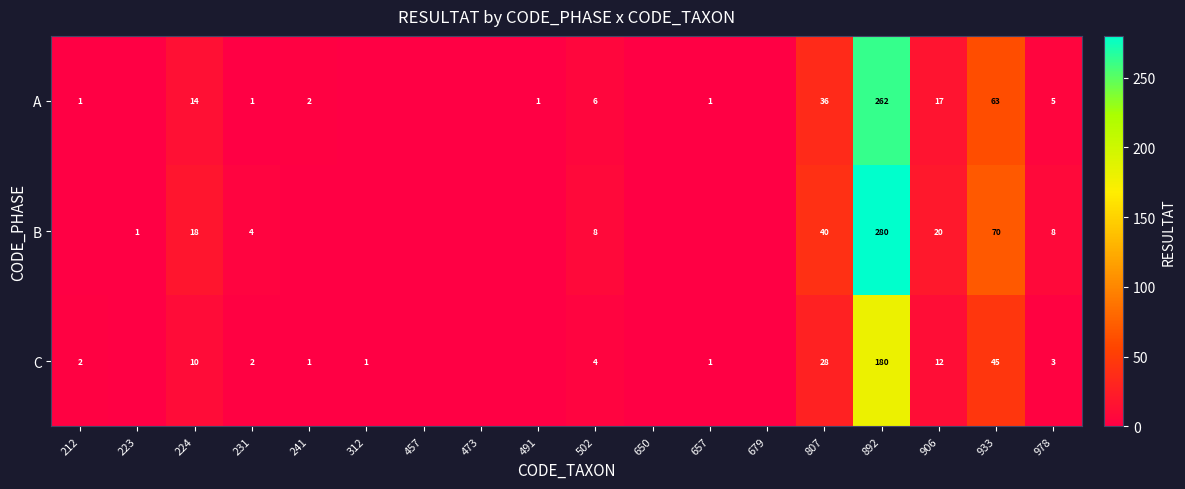

At 906, list the series in order from smallest to largest.

C, A, B